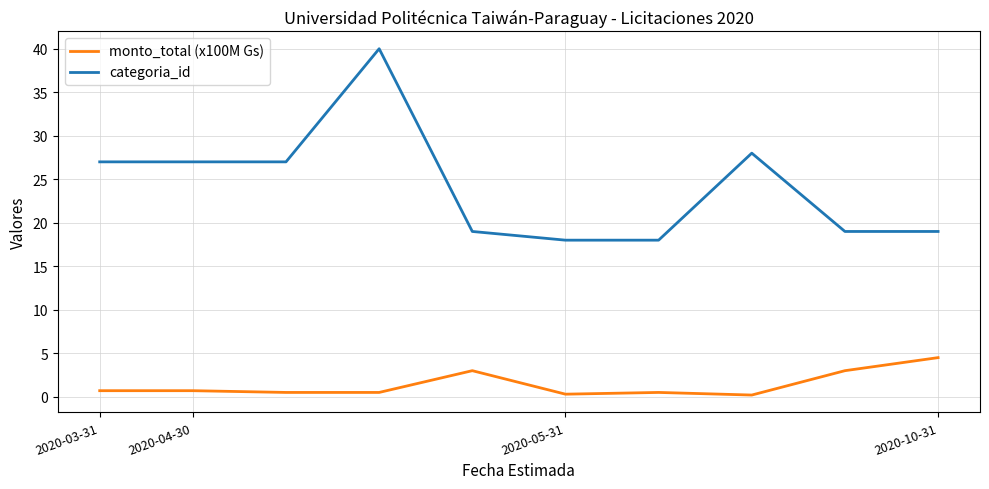

How many values in the categoria_id series are below 27?

5